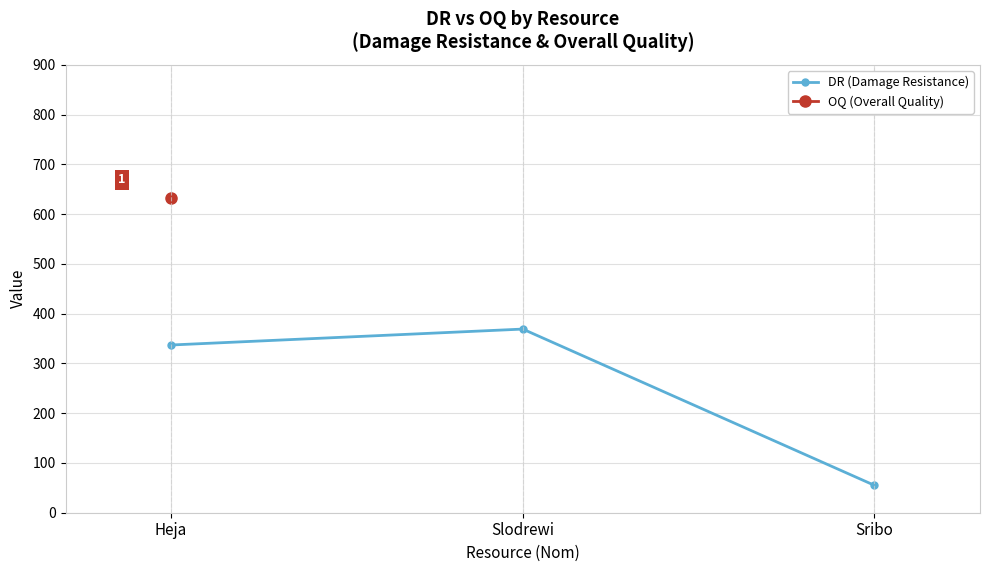

What is the greatest value displayed?

369